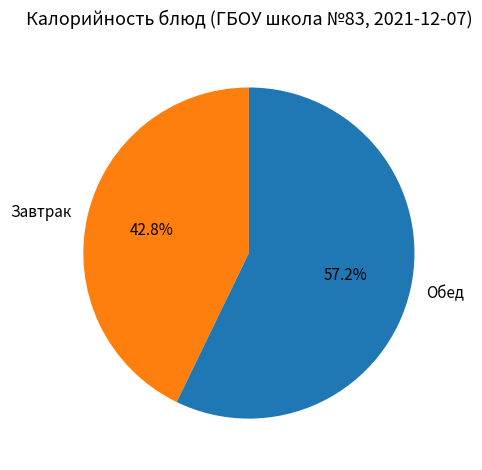

Which slice is the smallest?

Завтрак